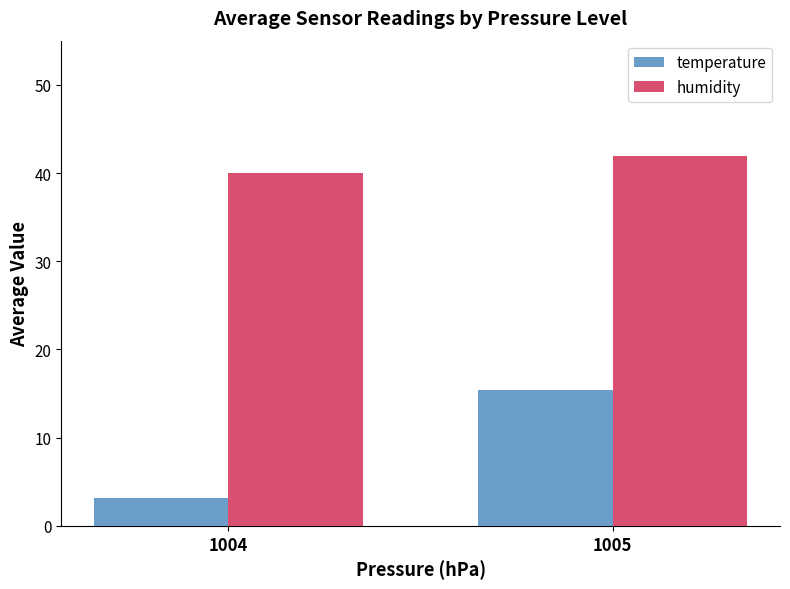

What is the difference between the maximum and minimum values in the temperature series?

12.3